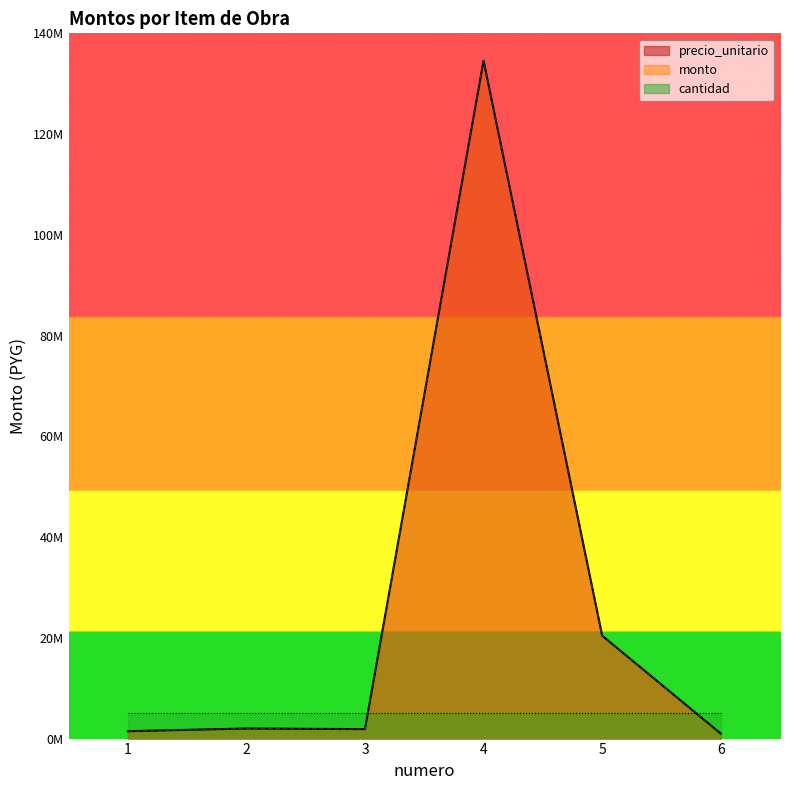

The value of monto at 1 is 1464375. True or false?

True